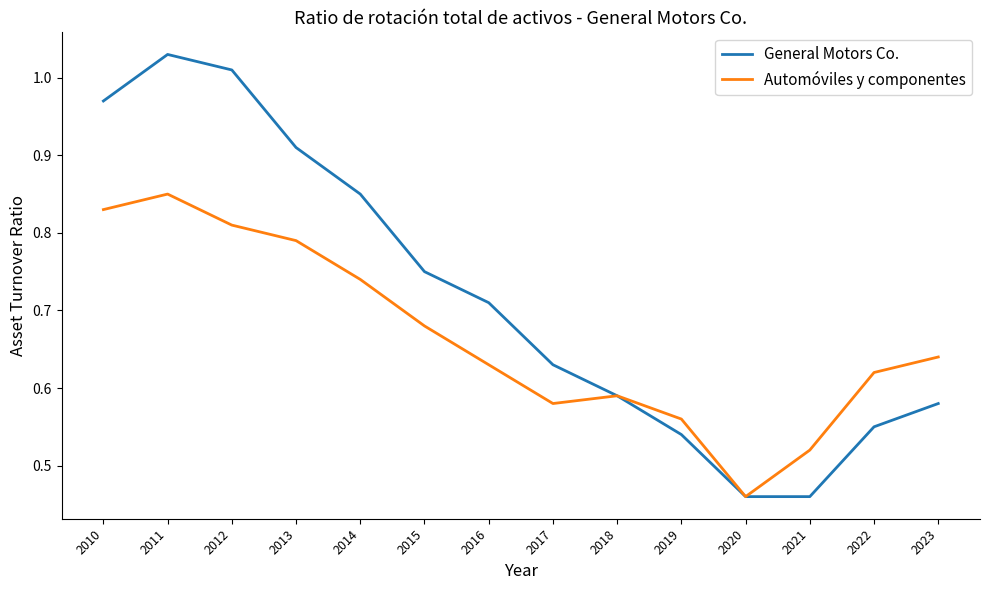

Where is Automóviles y componentes nearest to the value 0?

2020